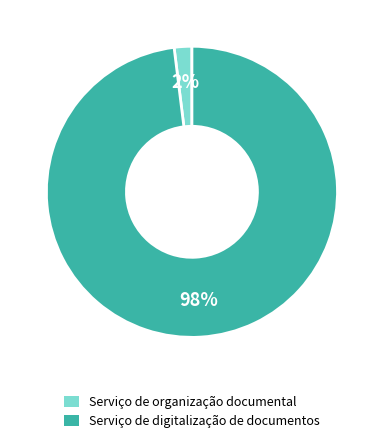

Does Serviço de digitalização de documentos account for over 50% of the chart?

Yes